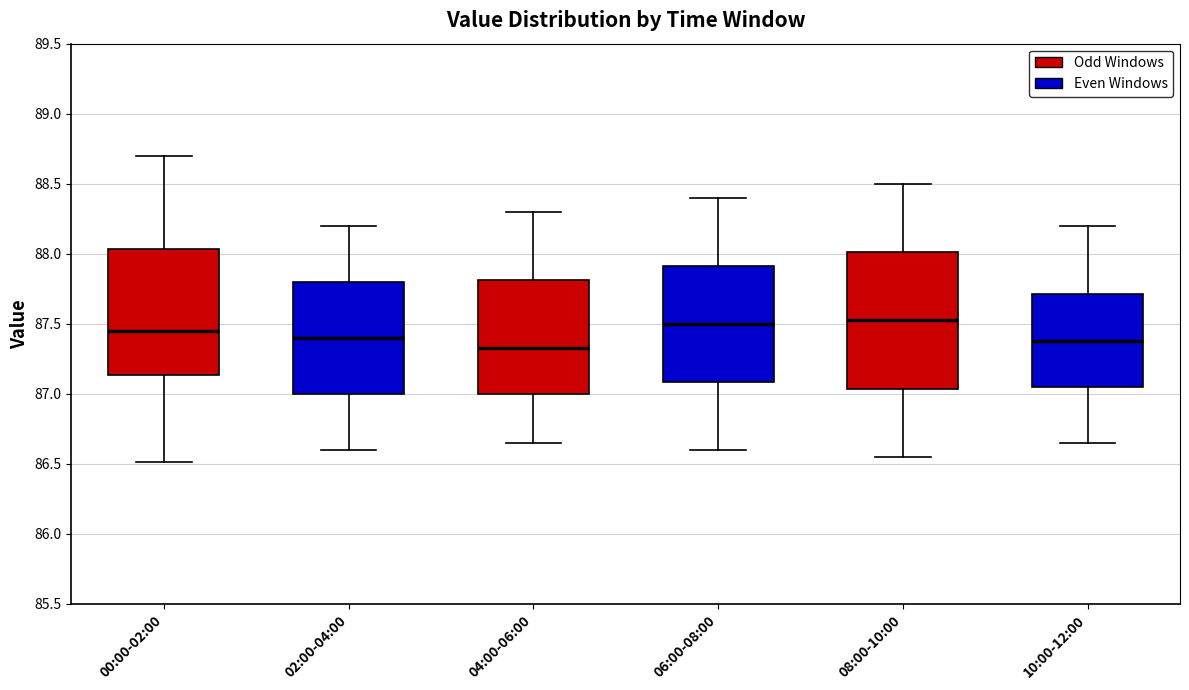

Reading left to right, read every box against the y-axis: the position of its median line, the range the box covers, and the ends of its whiskers. The values are not printed on the chart, so give them approximately, as read against the axis.

00:00-02:00: median 87.45, box 87.15 to 88.05, whiskers 86.50 to 88.70
02:00-04:00: median 87.40, box 87.00 to 87.80, whiskers 86.60 to 88.20
04:00-06:00: median 87.35, box 87.00 to 87.80, whiskers 86.65 to 88.30
06:00-08:00: median 87.50, box 87.10 to 87.90, whiskers 86.60 to 88.40
08:00-10:00: median 87.55, box 87.05 to 88.00, whiskers 86.55 to 88.50
10:00-12:00: median 87.40, box 87.05 to 87.70, whiskers 86.65 to 88.20